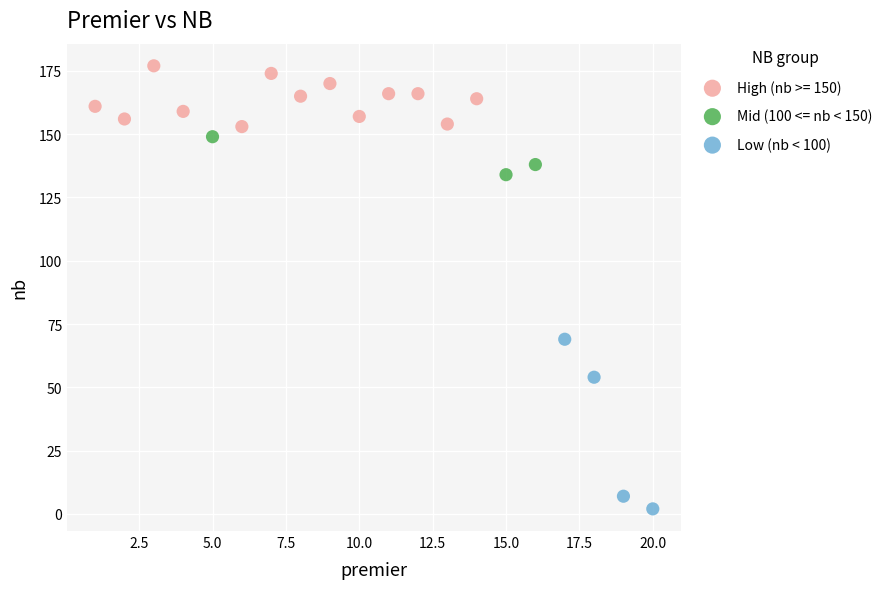

What are all the series names shown in the legend?

High (nb >= 150), Mid (100 <= nb < 150), Low (nb < 100)